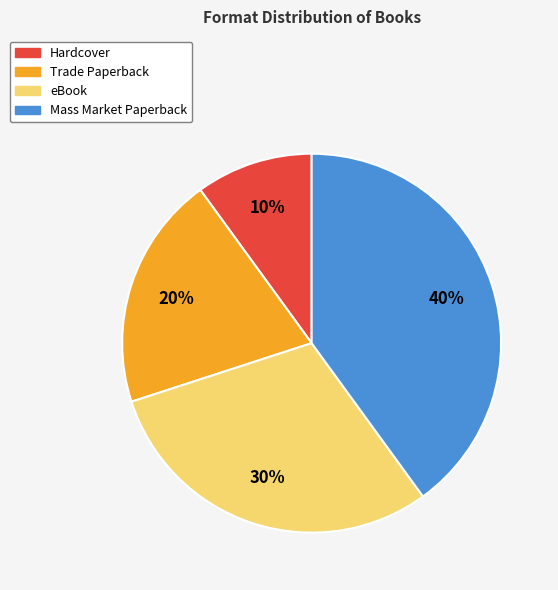

What percentage is the Mass Market Paperback slice, to the nearest percent?

40%